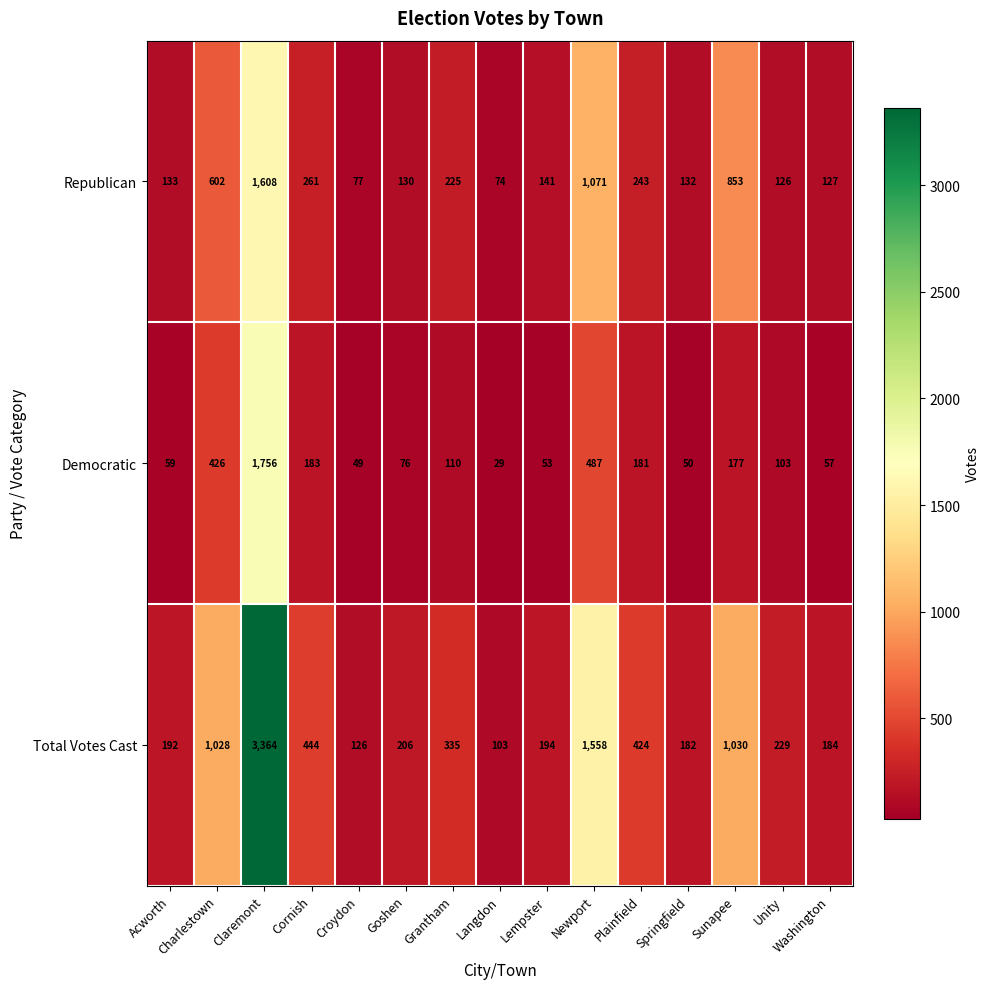

What is the difference between the highest and lowest values at Grantham?

225